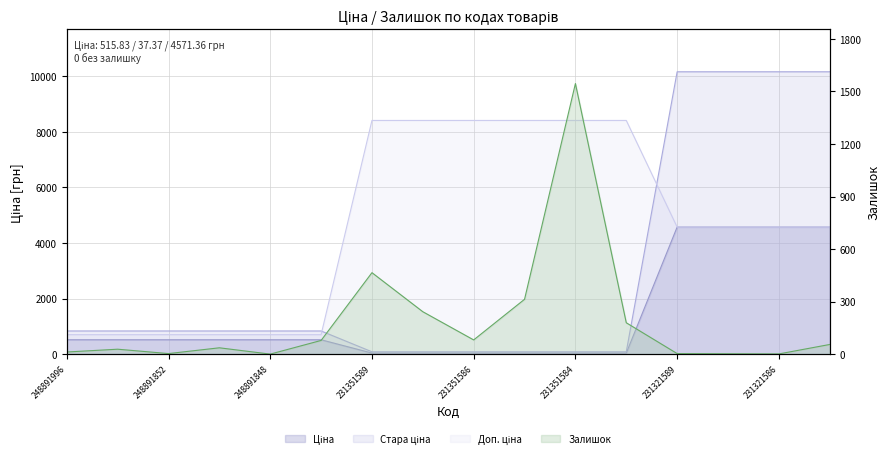

Count the Доп. ціна values in the range 699 to 8408.

16